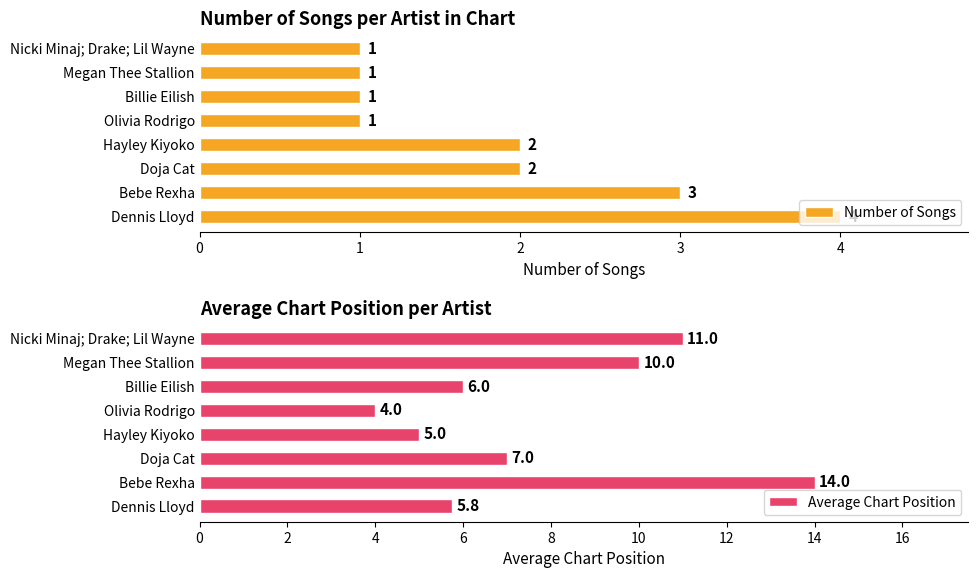

What is the difference between the maximum and minimum values in the Number of Songs series?

3